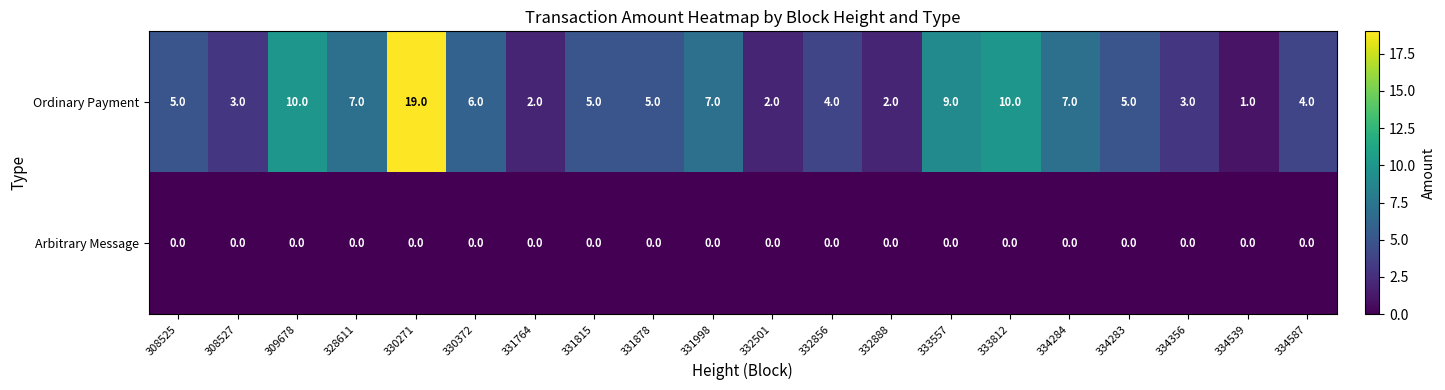

Which series changed the most between 333812 and 334284?

Ordinary Payment